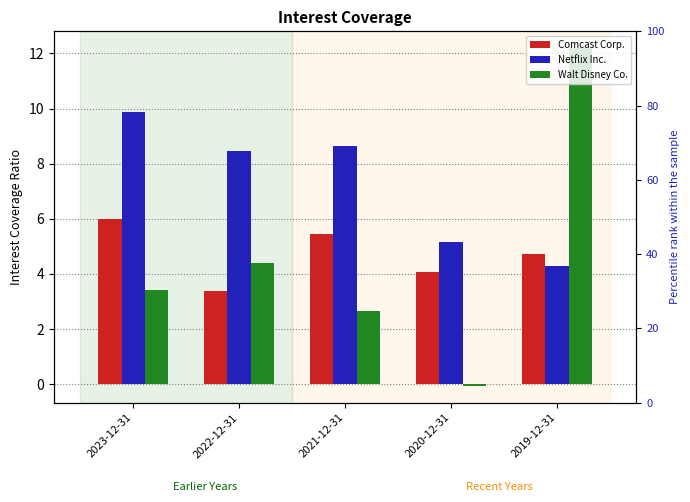

Reading right to left, what are all the values shown in this chart?

Comcast Corp.: 4.7	4.1	5.5	3.4	6.0
Netflix Inc.: 4.3	5.2	8.6	8.4	9.9
Walt Disney Co.: 12.2	-0.1	2.7	4.4	3.4